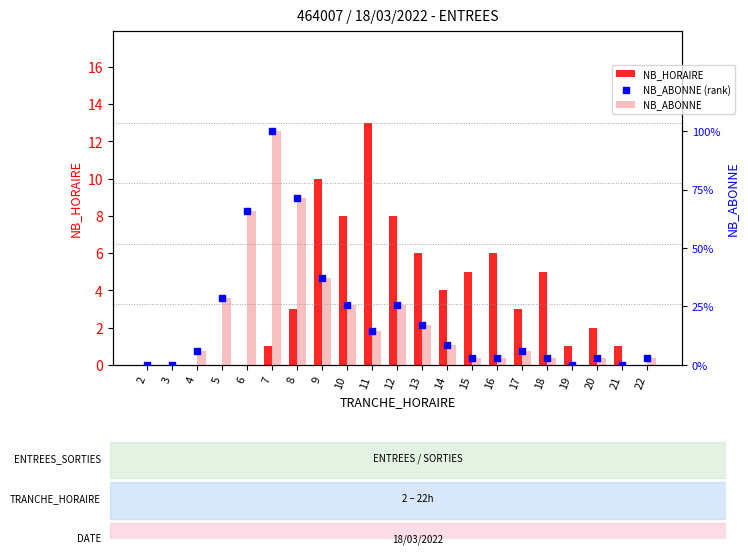

Which series reaches the maximum Y coordinate?

NB_ABONNE